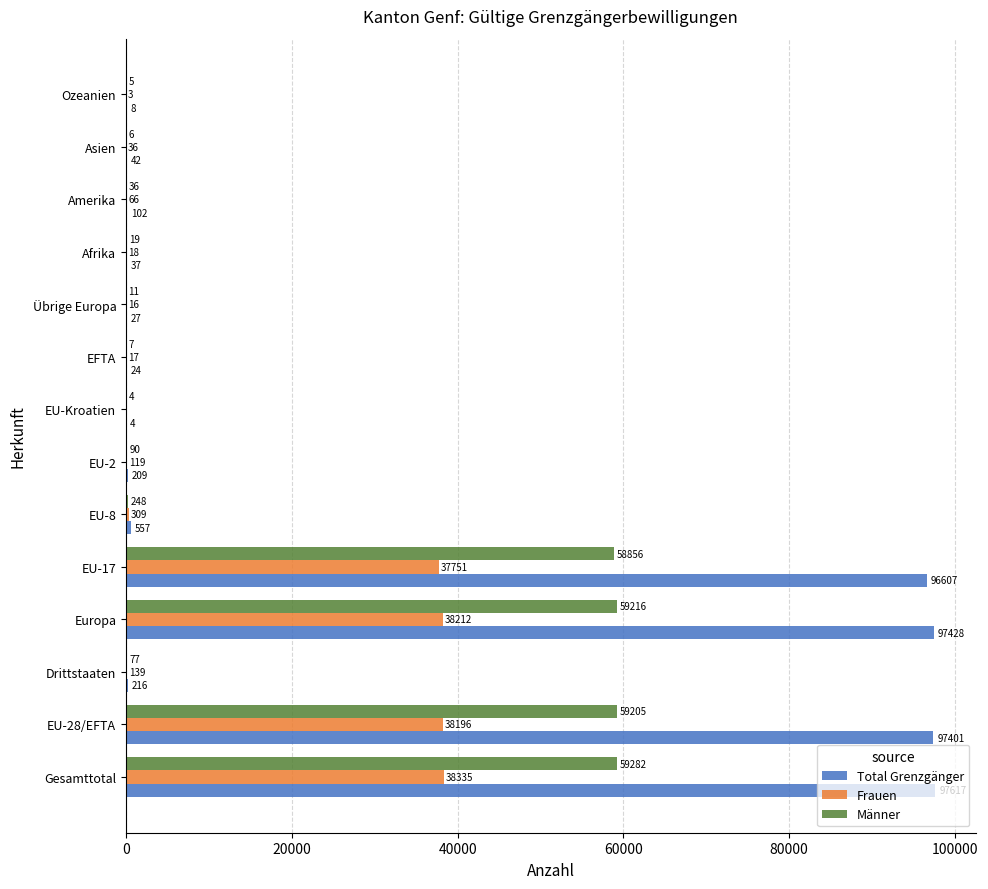

At which label is Männer closest to 29643?

EU-17